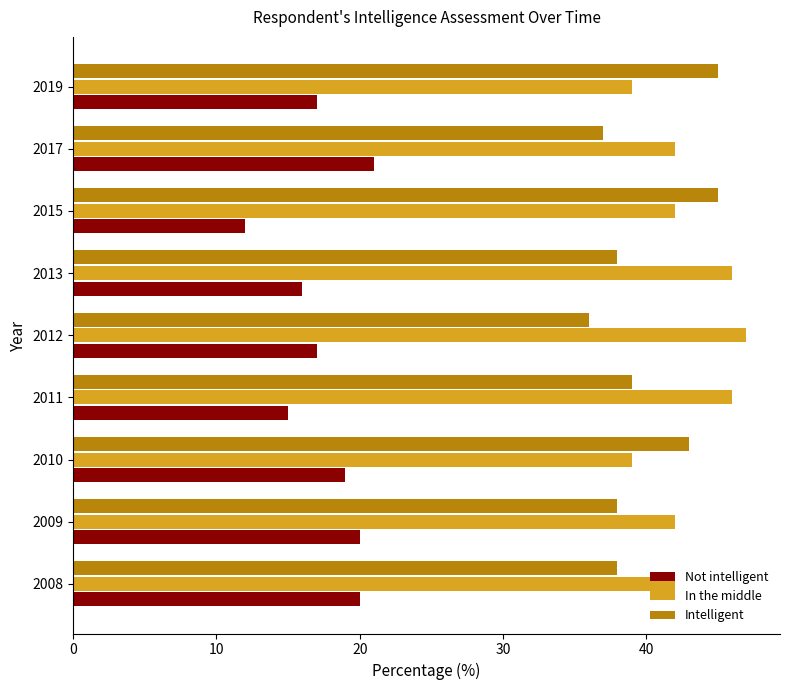

What is the average value of the Intelligent series?

40